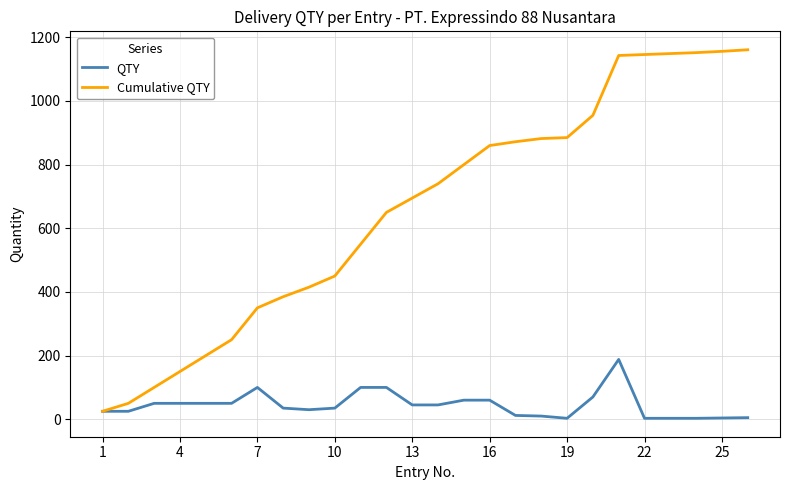

List the series in order of their overall mean, lowest first.

QTY, Cumulative QTY